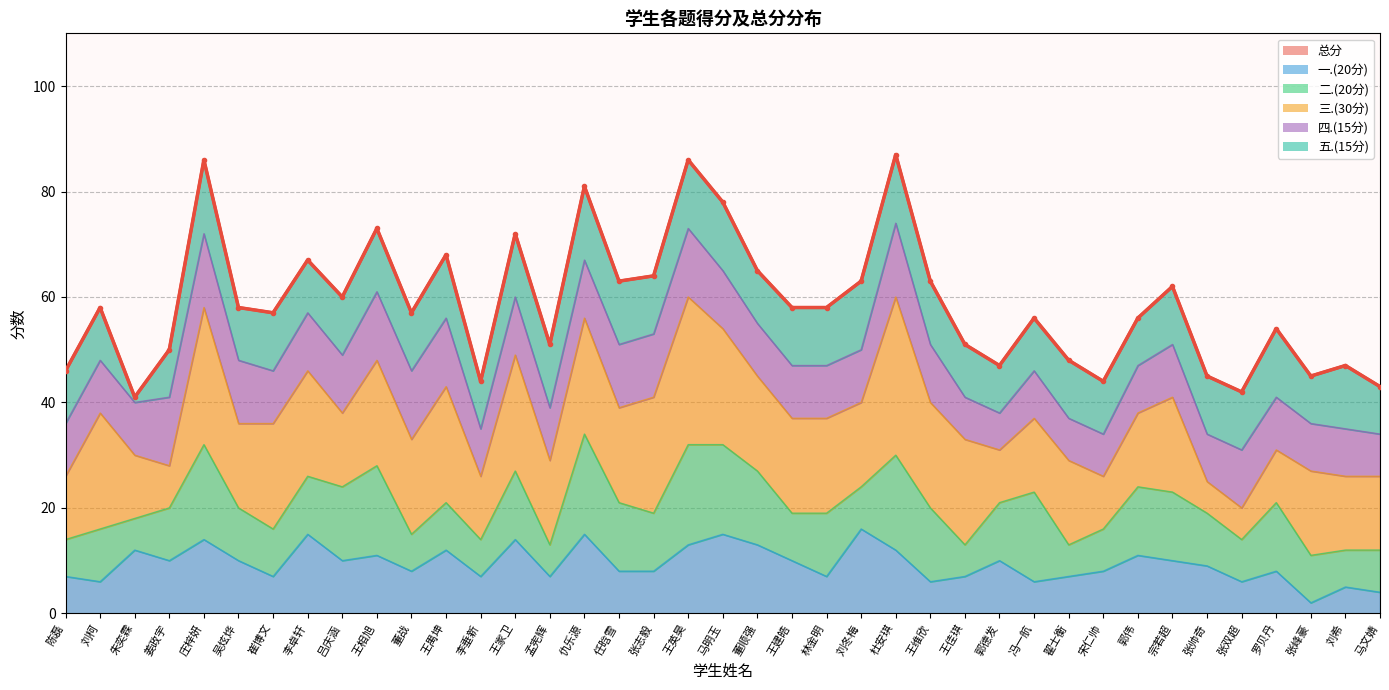

Is it true that the value at 李卓轩 is 67?

True